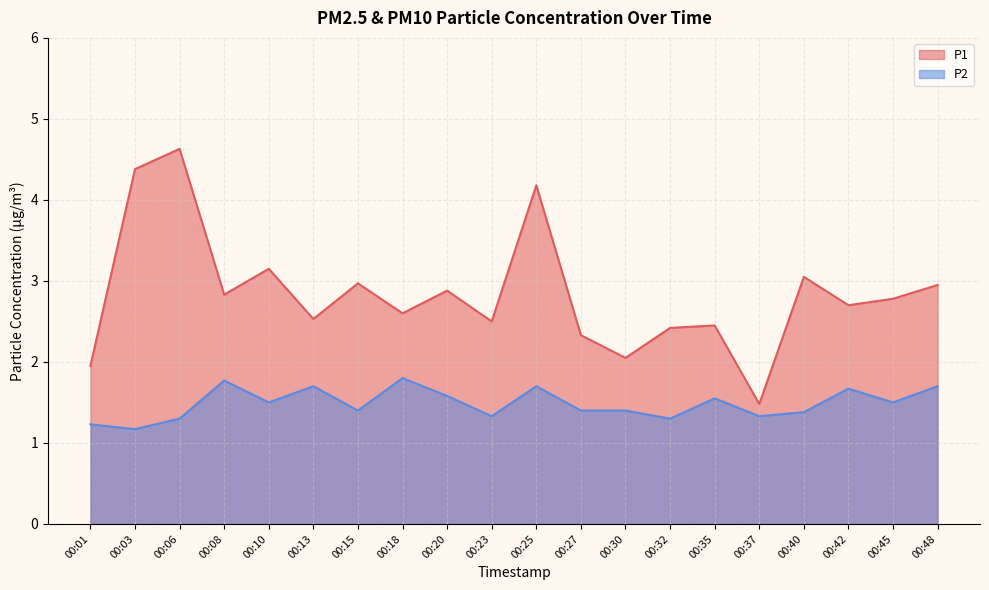

The P1 series shows 4.3 at 00:42. True or false?

False